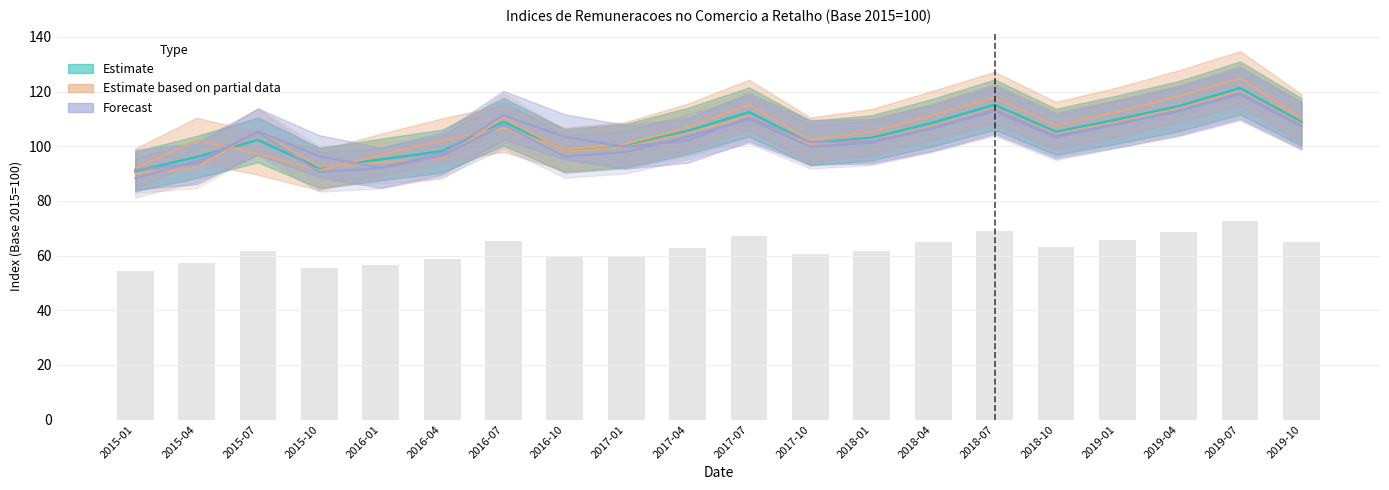

The value of Produtos alimentares at 2018-07 is 166.0. True or false?

False